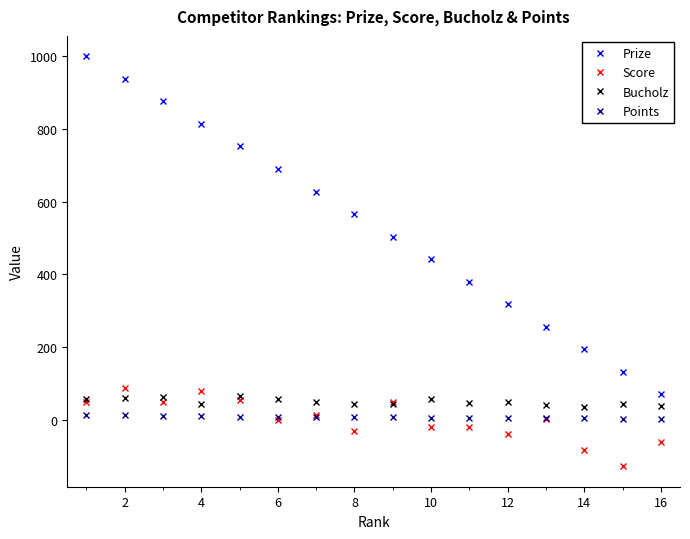

True or false: Prize and Points intersect in this chart.

False